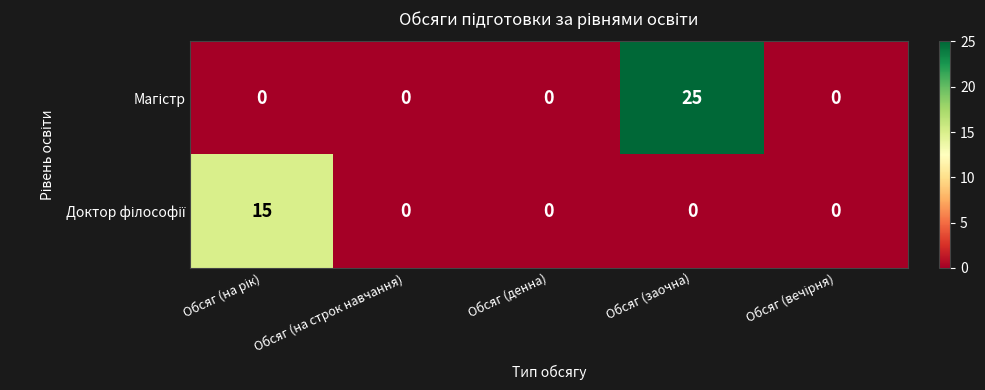

What is the spread (max minus min) of values at Обсяг (заочна)?

25